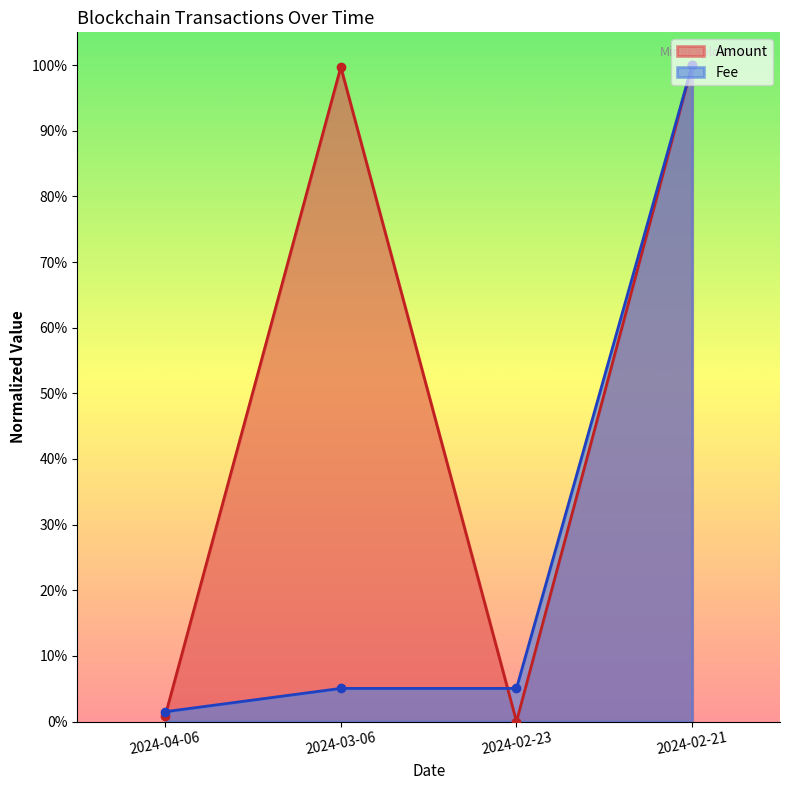

True or false: Amount has a value of 0.6 at 2024-03-06.

False